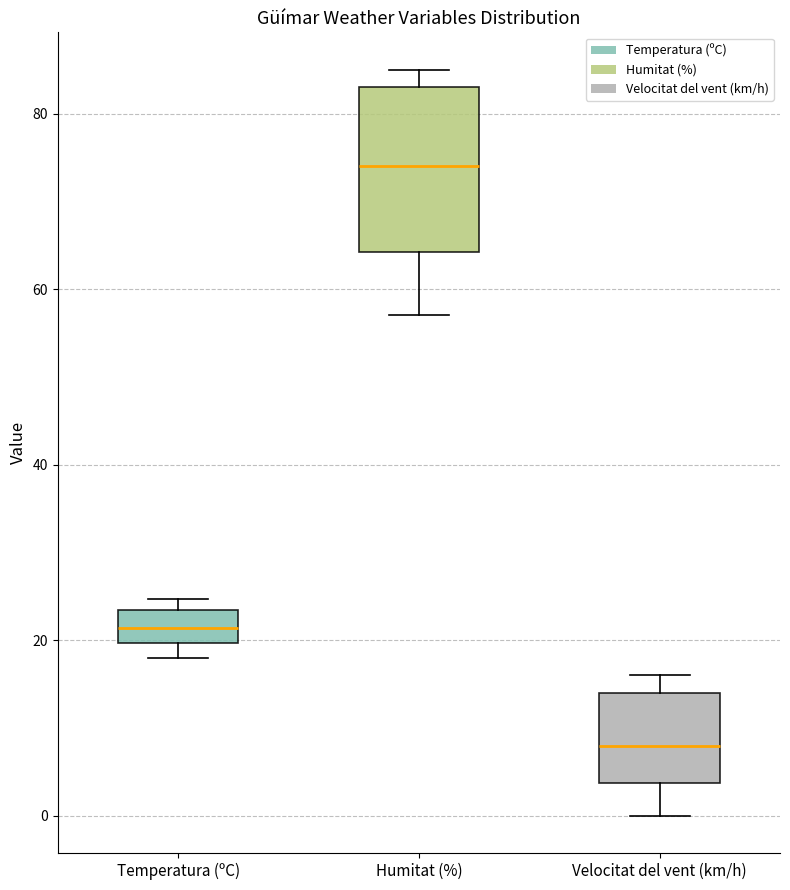

Reading left to right, transcribe this box plot: for each box, give where its median line is, the range the box spans, and where its two whiskers end, as read against the y-axis. The values are not printed on the chart, so give them approximately, as read against the axis.

Temperatura (ºC): median 22, box 20 to 24, whiskers 18 to 24 (just above the box's upper edge)
Humitat (%): median 74, box 64 to 84, whiskers 58 to 86
Velocitat del vent (km/h): median 8, box 4 to 14, whiskers 0 to 16